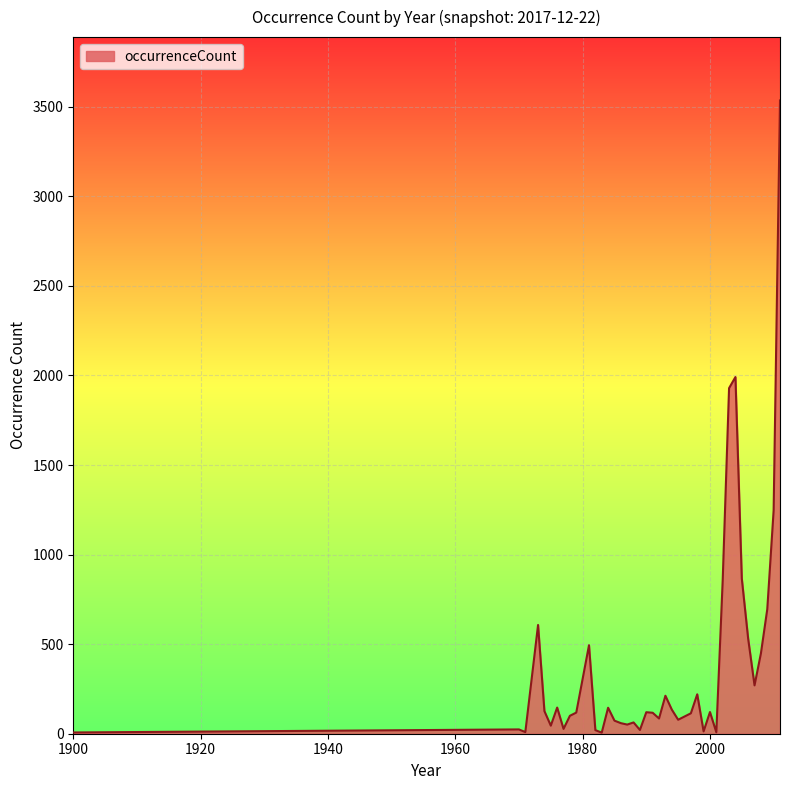

What is the difference between the maximum and minimum values?

3529